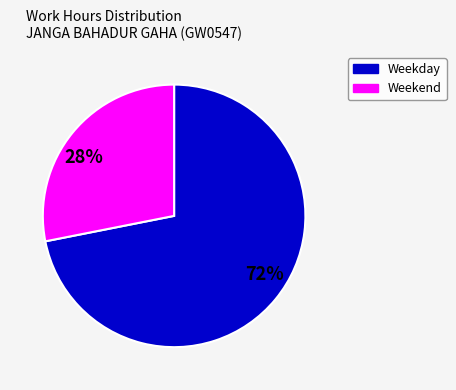

Is there any slice that represents more than half of the pie?

Yes